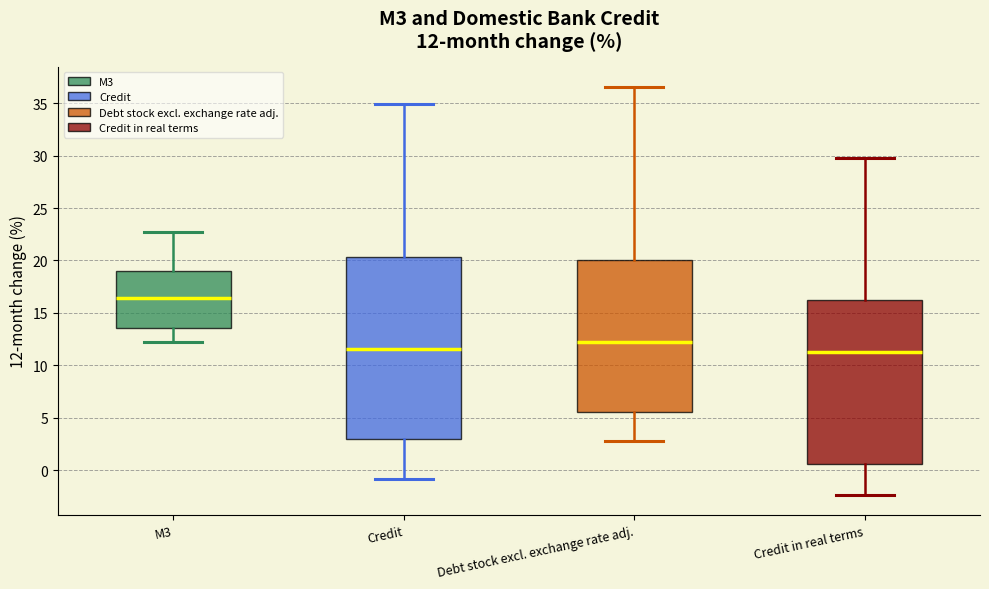

Which box is the tallest, from its lower edge to its upper edge?

Credit